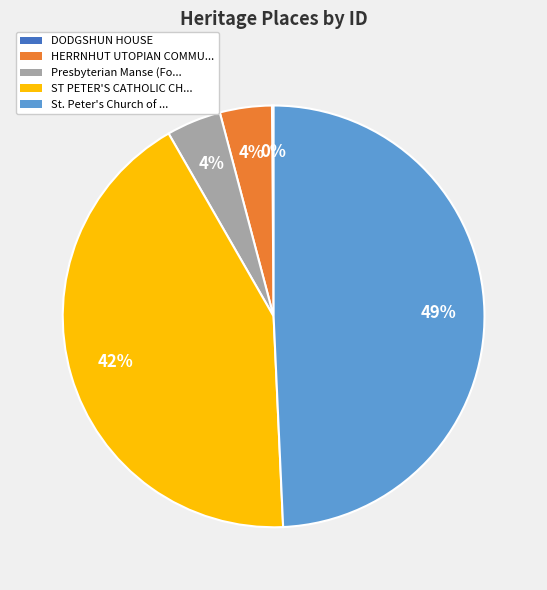

The St. Peter's Church of ... slice represents 36% of the pie. True or false?

False